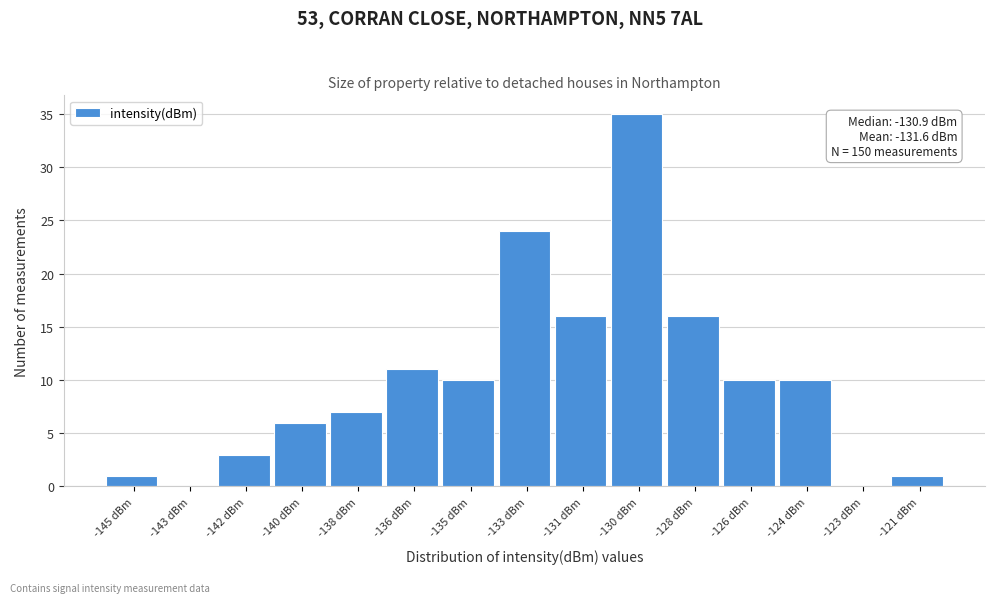

Reading left to right, list all the values displayed in this chart.

-145 dBm=1	-143 dBm=0	-142 dBm=3	-140 dBm=6	-138 dBm=7	-136 dBm=11	-135 dBm=10	-133 dBm=24	-131 dBm=16	-130 dBm=35	-128 dBm=16	-126 dBm=10	-124 dBm=10	-123 dBm=0	-121 dBm=1